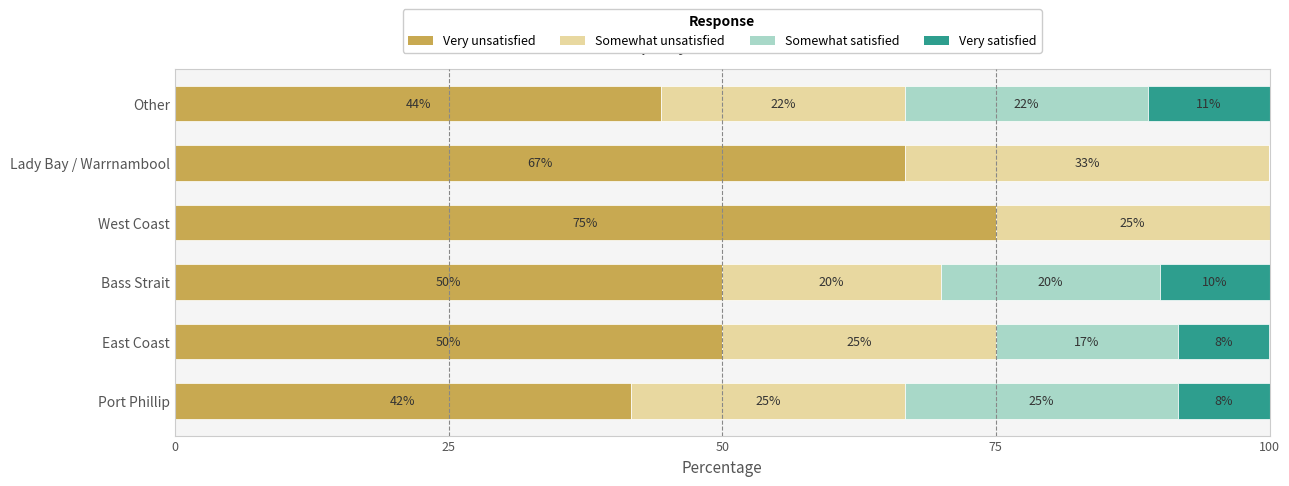

Count the number of categories in the chart.

6